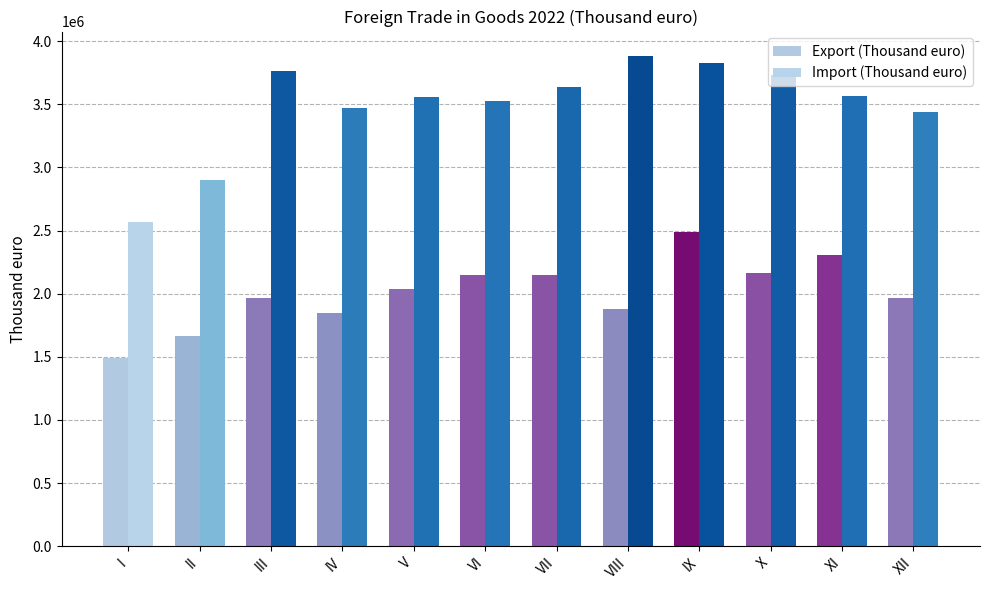

Between IV and VIII, which is larger?

VIII